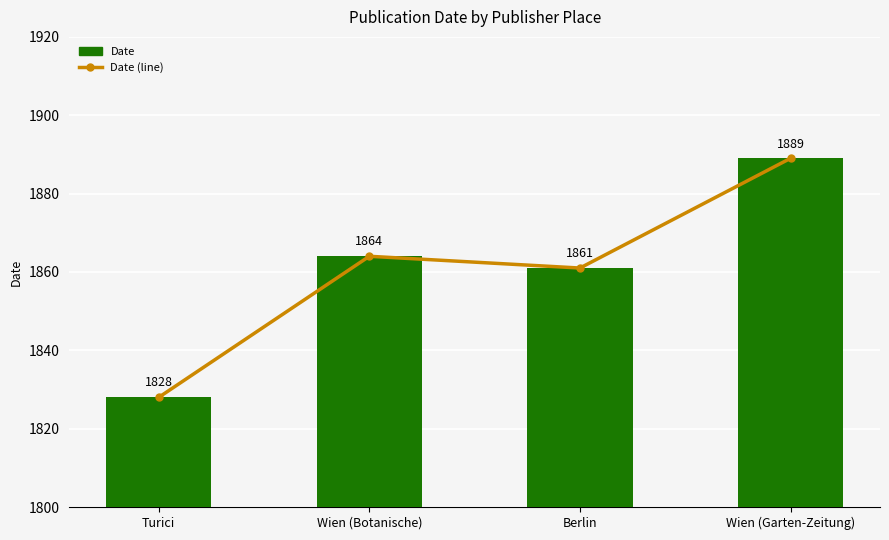

Which has a higher value, Berlin or Wien (Garten-Zeitung)?

Wien (Garten-Zeitung)